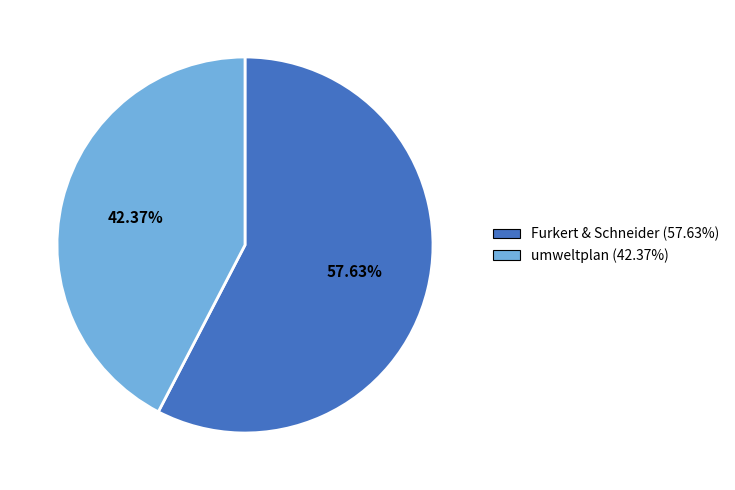

What is the majority slice?

Furkert & Schneider